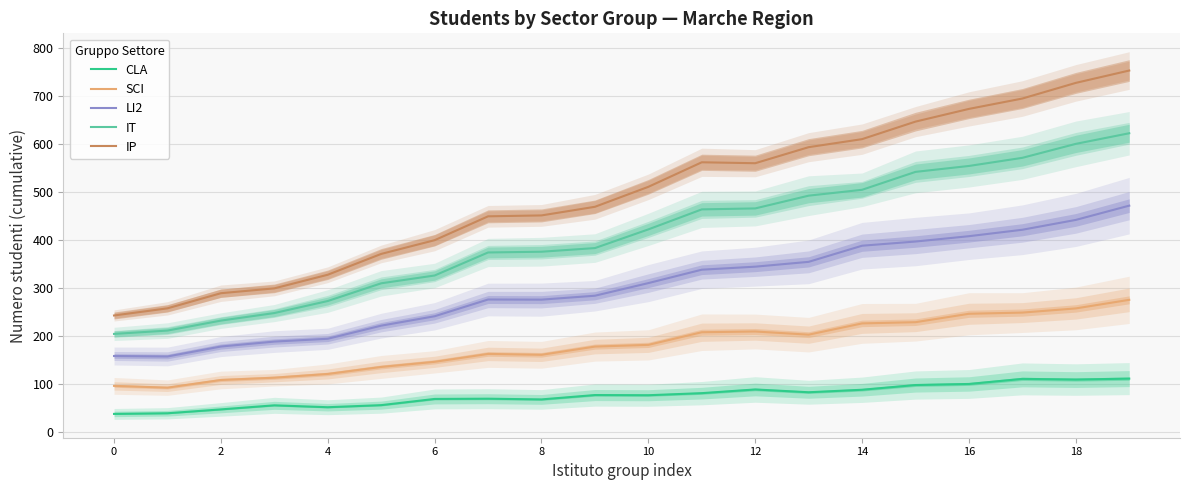

How many values in the IT series exceed 422?

10